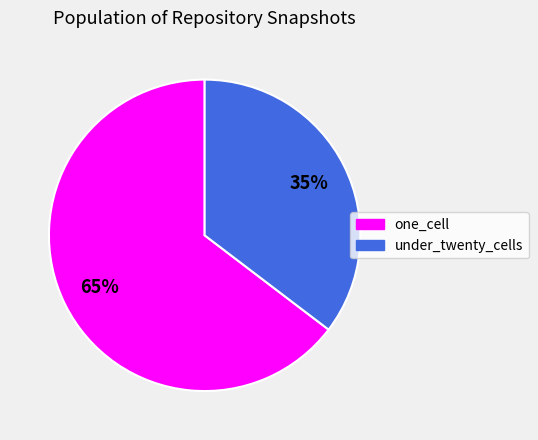

To the nearest percent, what percentage of the pie is one_cell?

65%